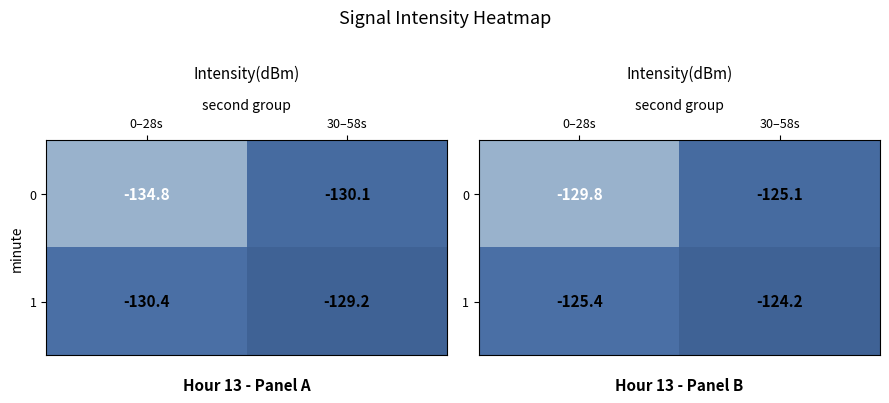

List the series in order of their peak value, lowest first.

0, 1